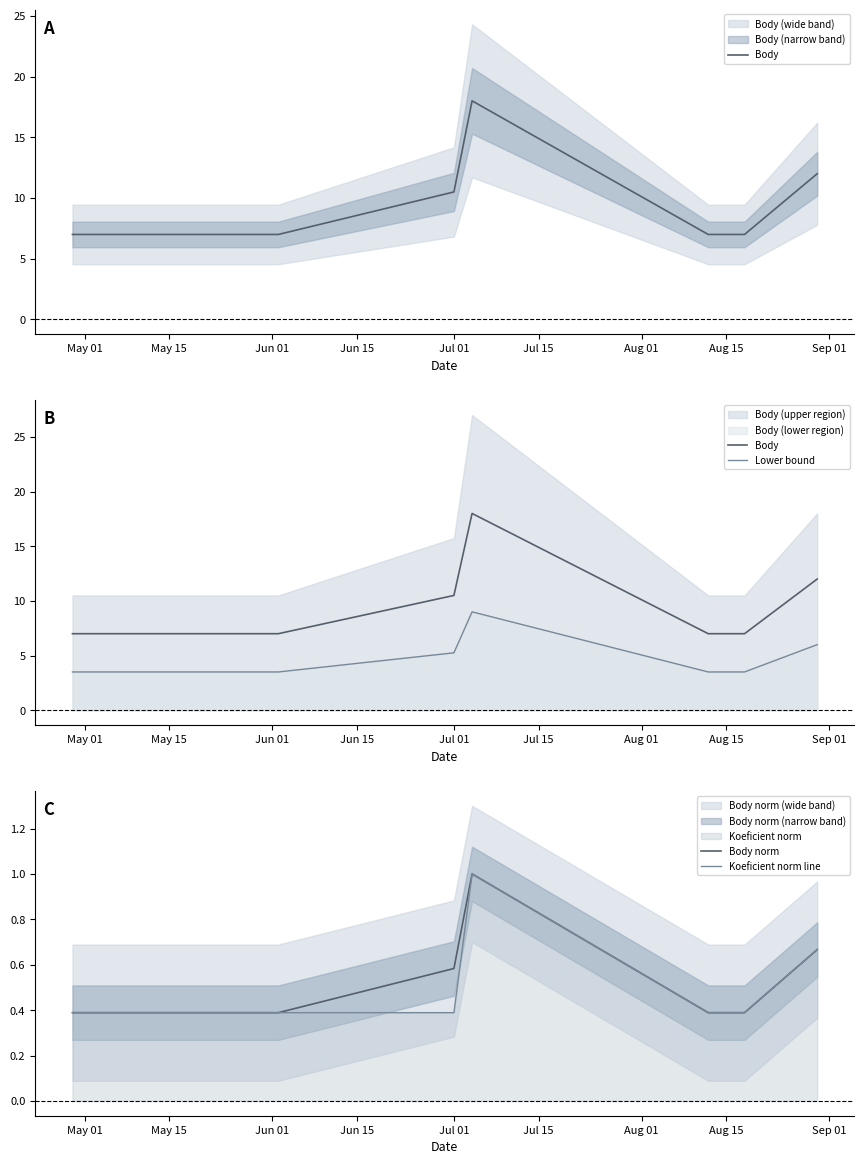

What is the smallest value displayed?

0.4